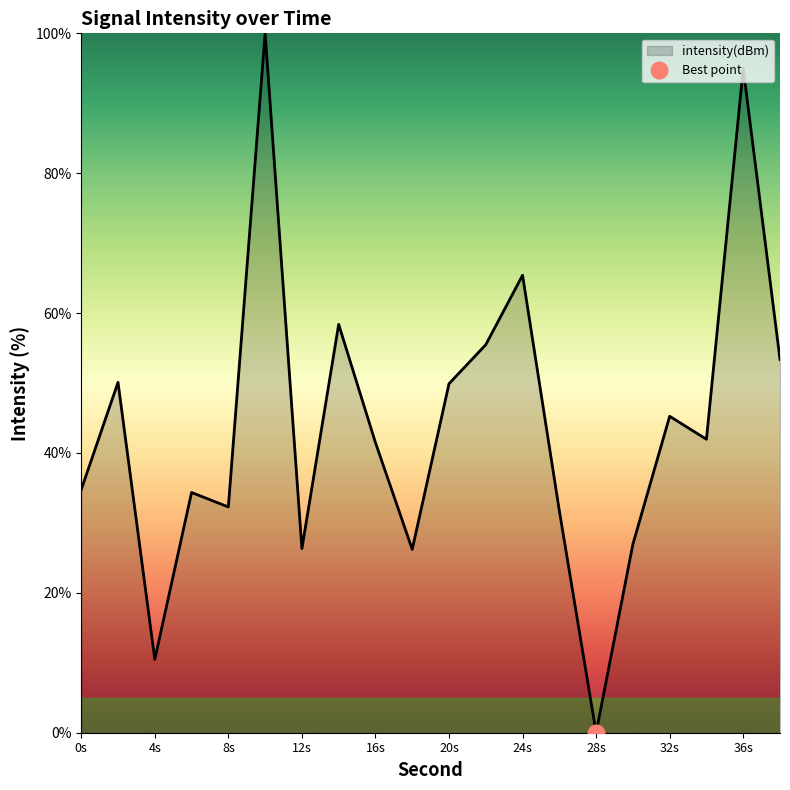

What is the difference between the maximum and second lowest values?

89.5